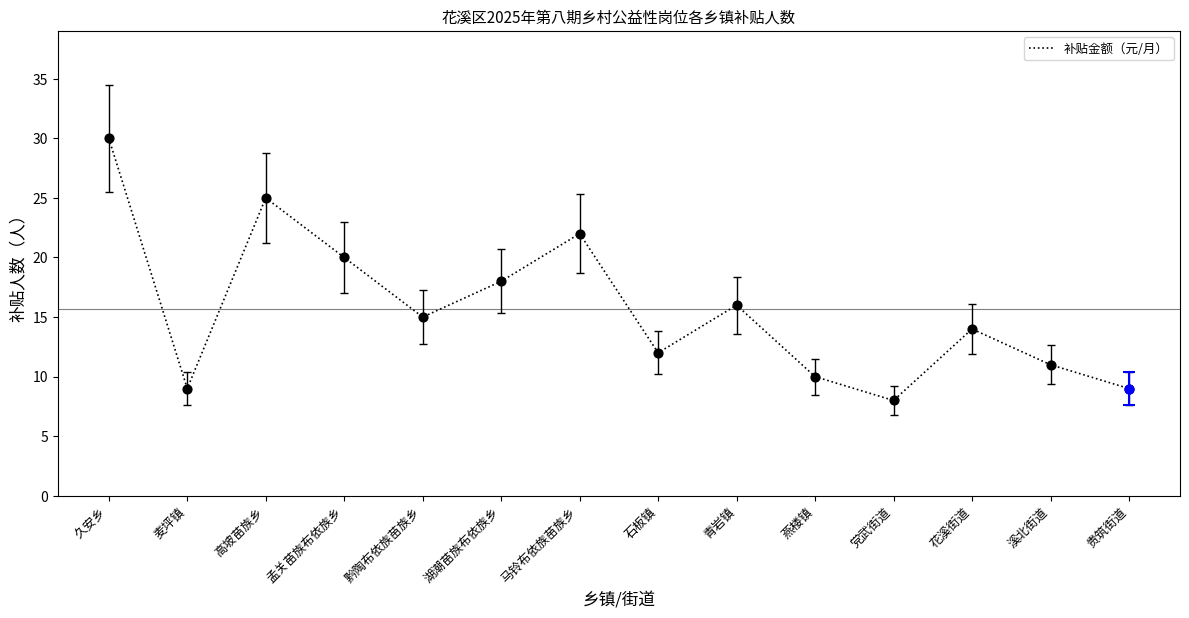

Approximately how many times larger is the value at 麦坪镇 compared to 马铃布依族苗族乡?

0.4